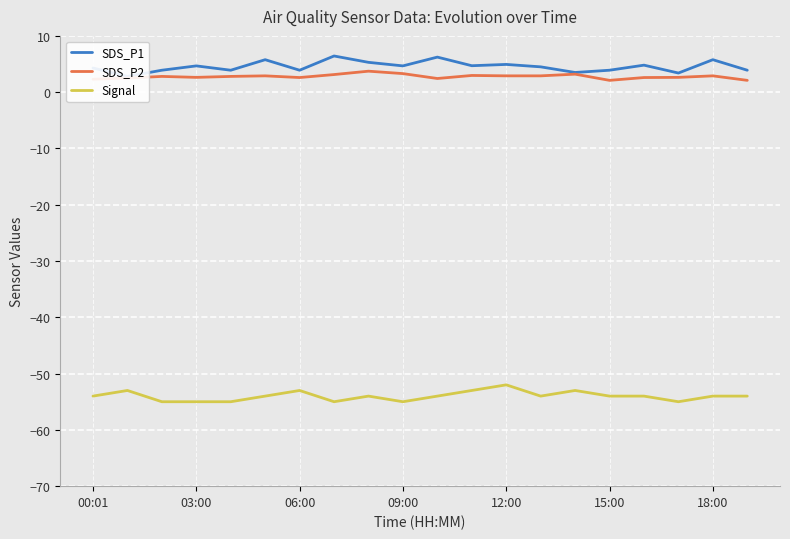

True or false: Signal and SDS_P2 intersect in this chart.

False